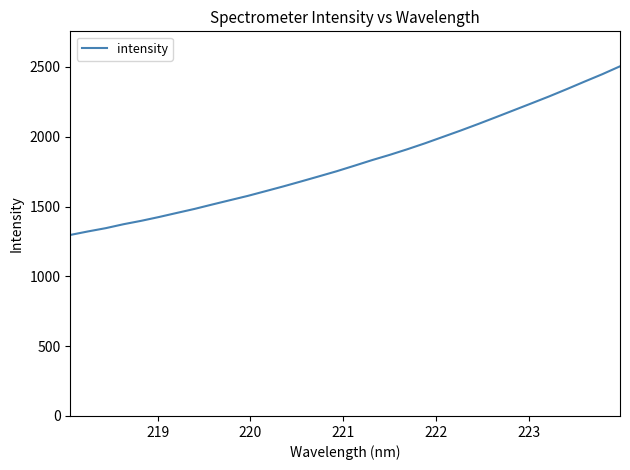

What is the greatest value displayed?

2504.9